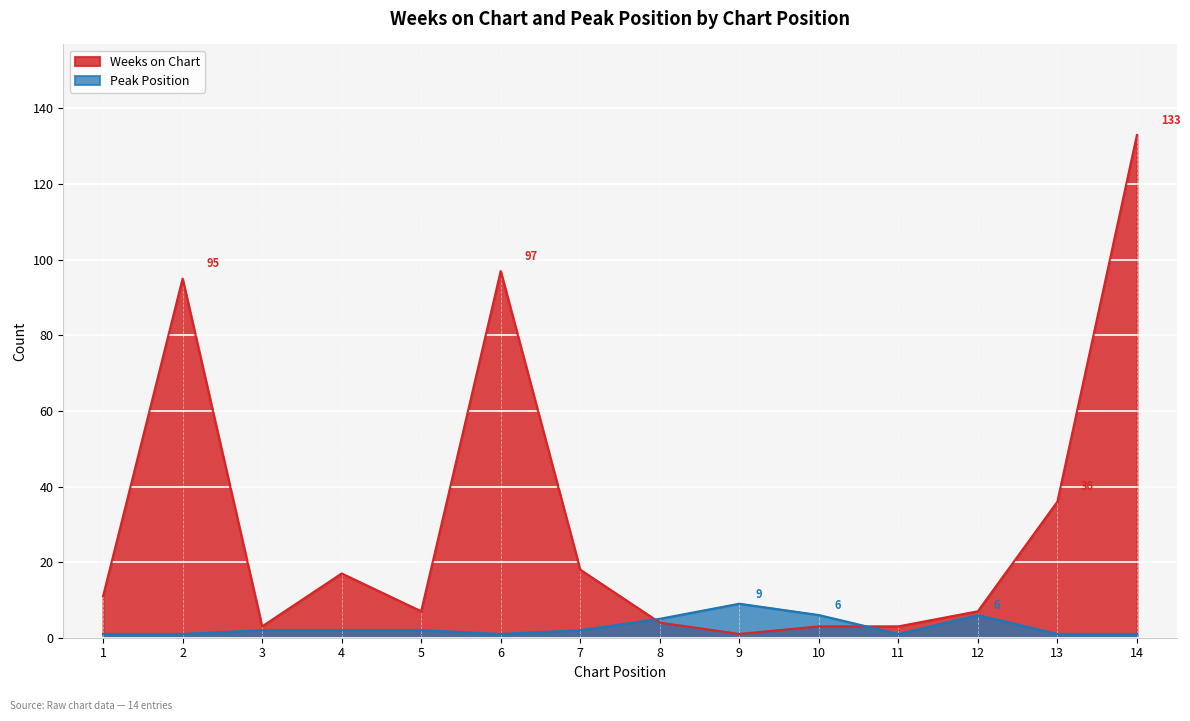

What are all the series names shown in the legend?

Weeks on Chart, Peak Position